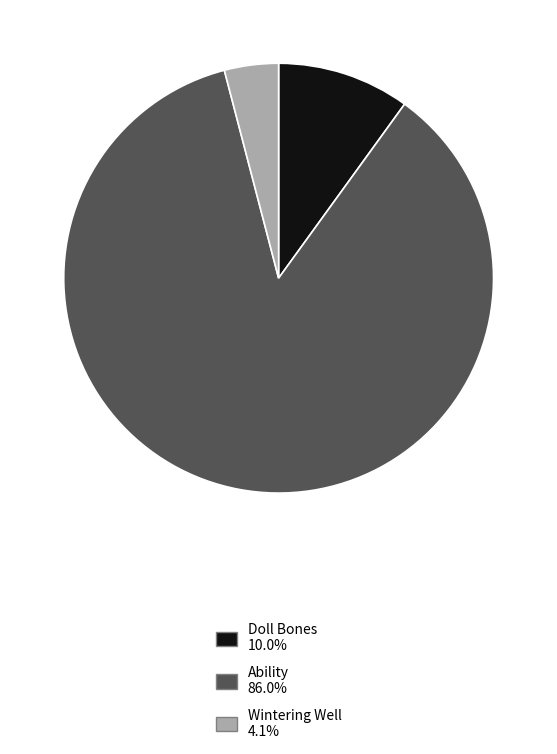

Is there any slice that represents more than half of the pie?

Yes